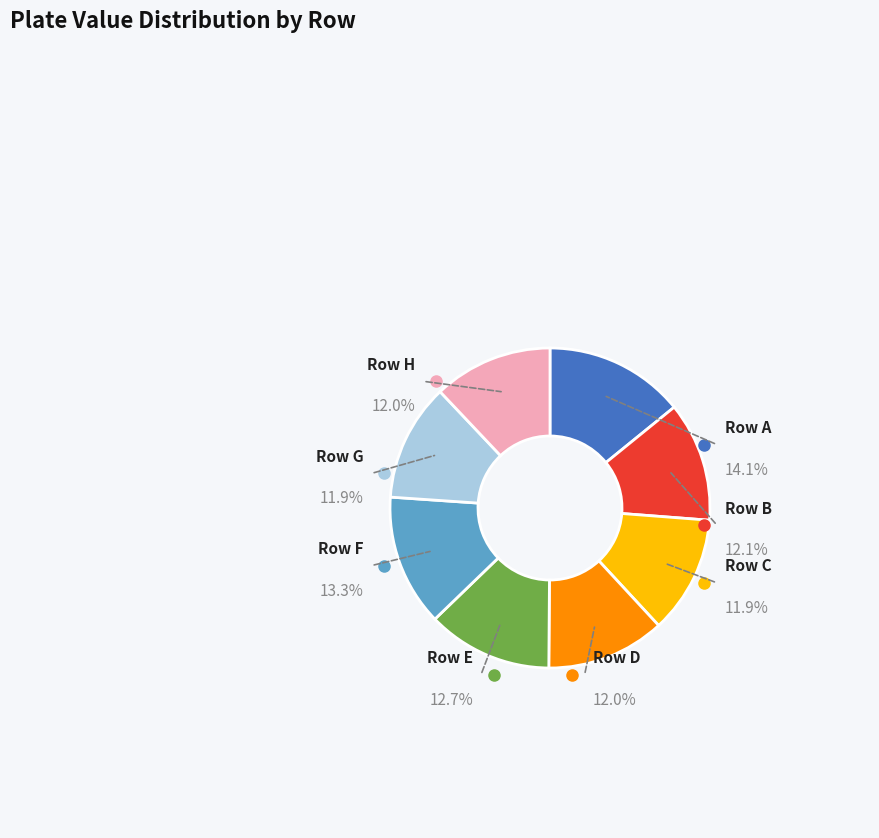

Which category has the smallest portion of the pie?

G